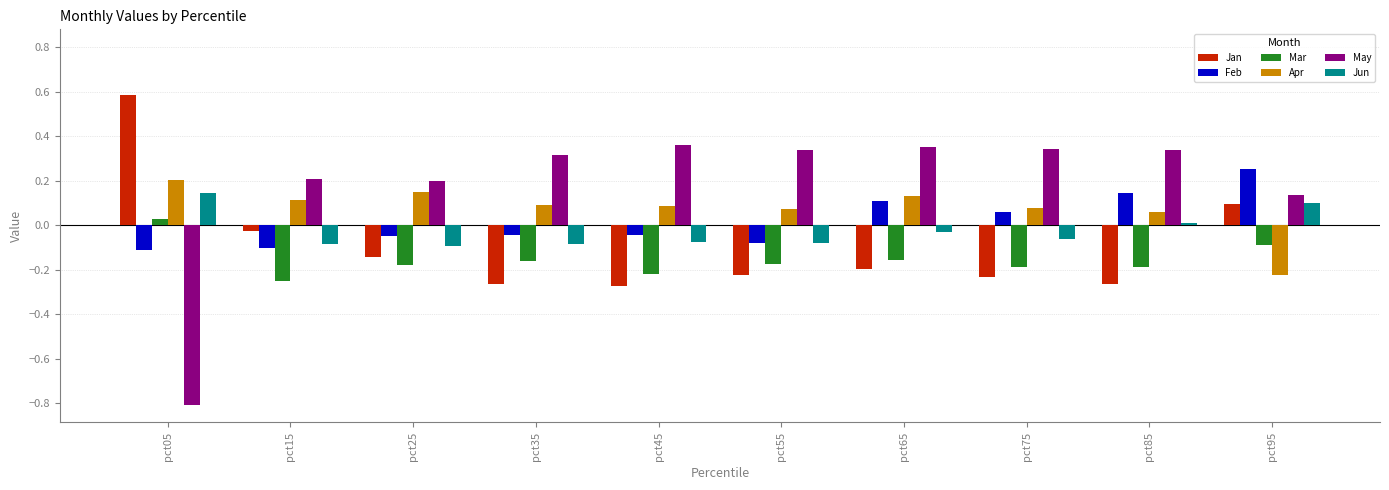

What is the difference between the highest and lowest values at pct35?

0.6